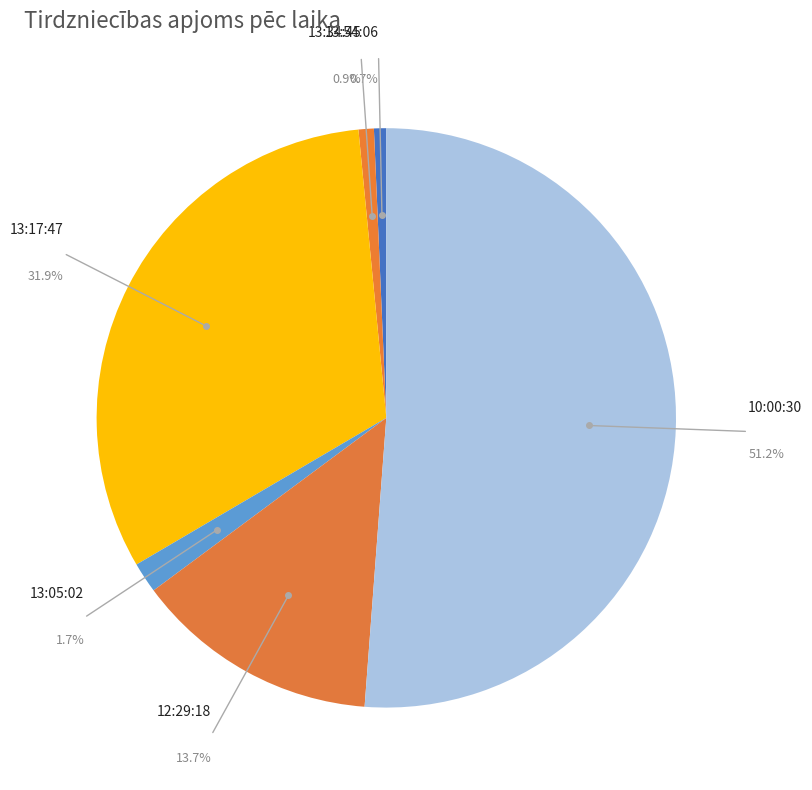

Which slice is the largest?

10:00:30 (1400)